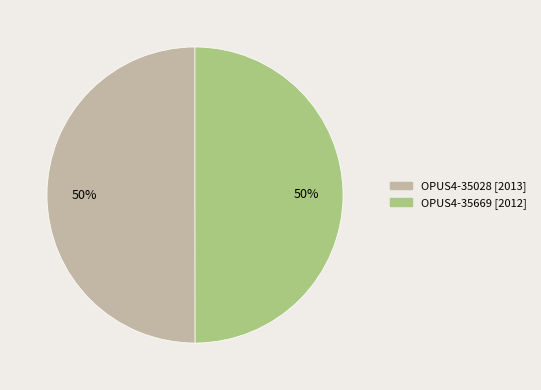

To the nearest percent, what portion does OPUS4-35669 represent?

50%